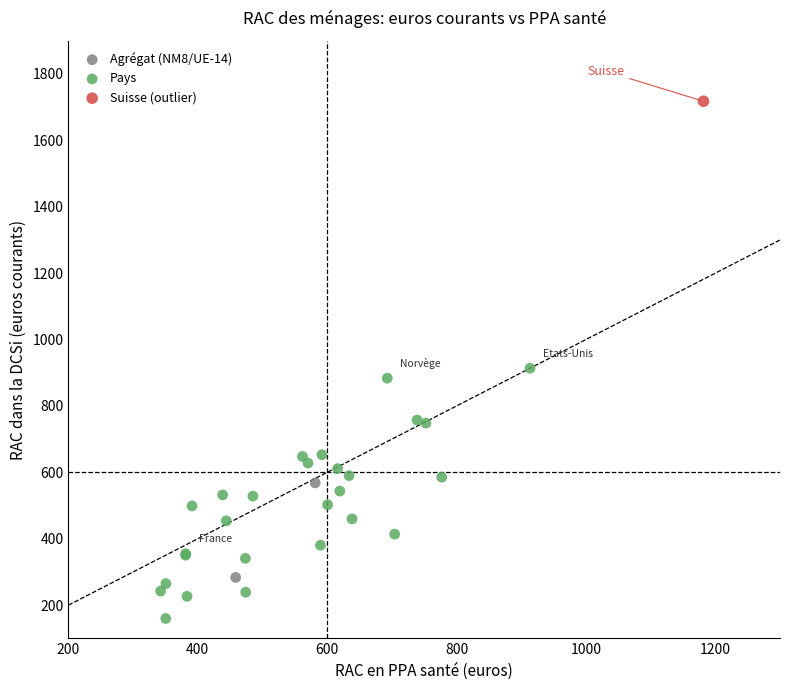

What are all the series names shown in the legend?

Agrégat (NM8/UE-14), Pays, Suisse (outlier)